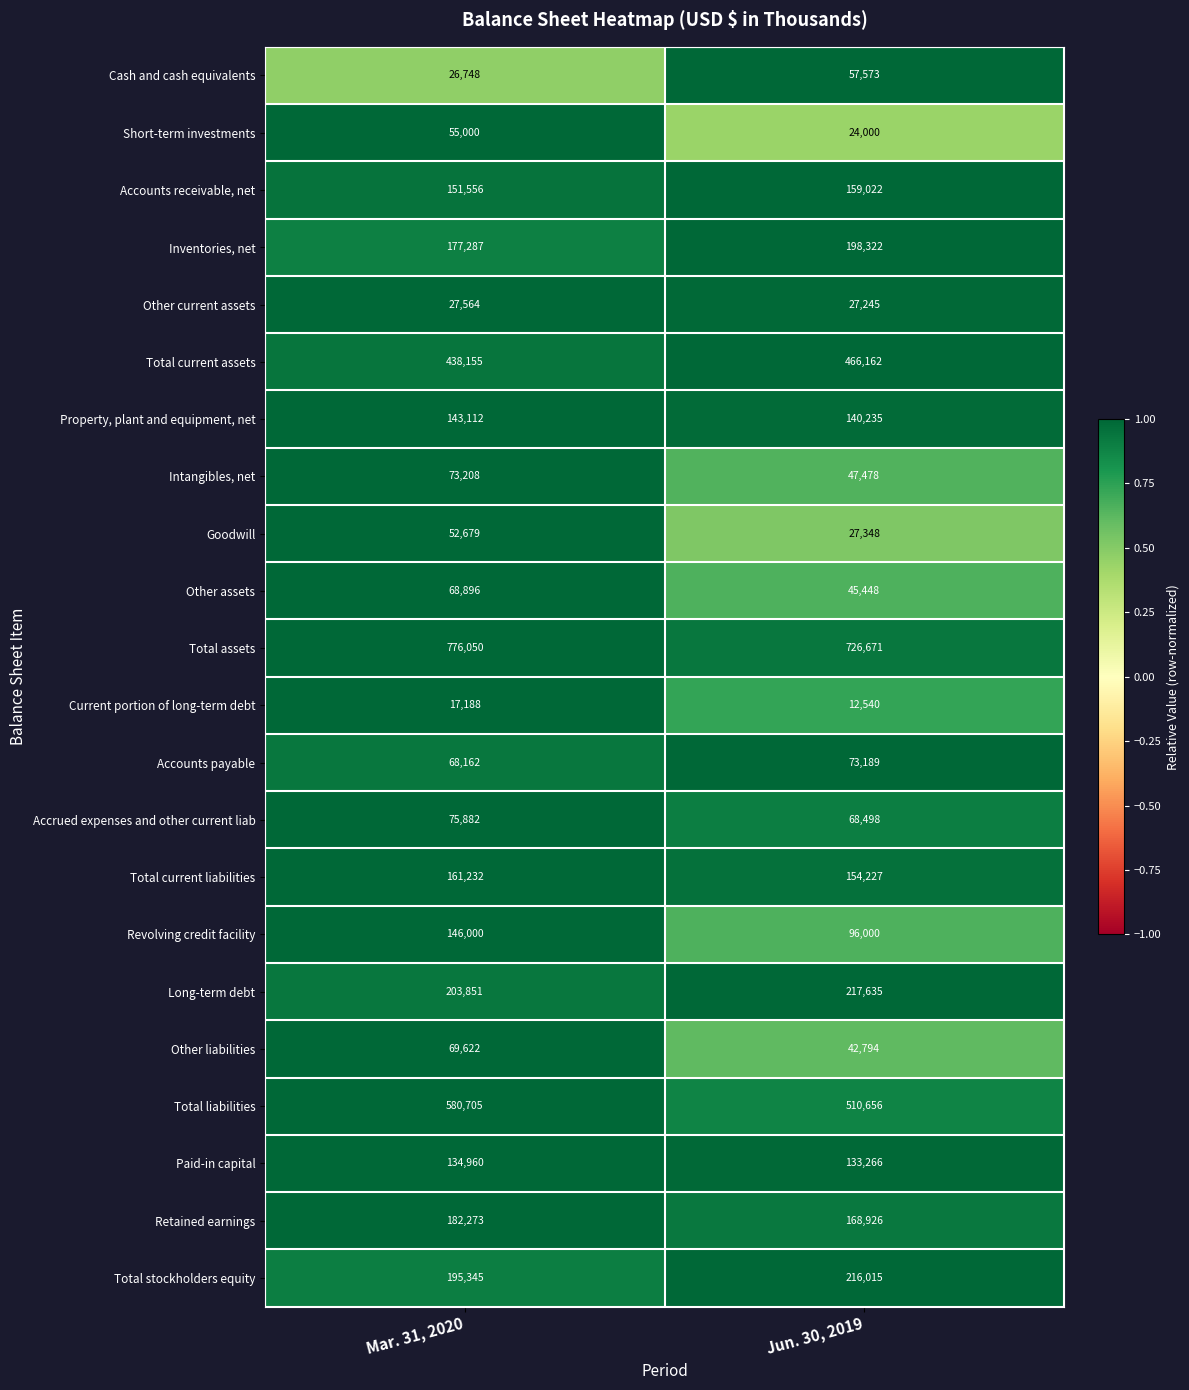

What is the sum of all Other current assets values?

54809